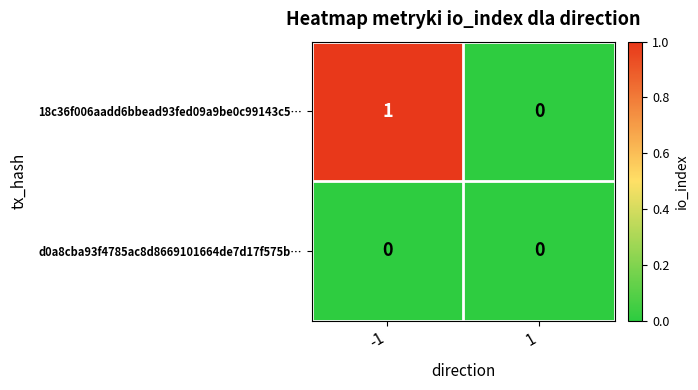

Which series has the largest total across all categories?

18c36f006aadd6bbead93fed09a9be0c99143c5…